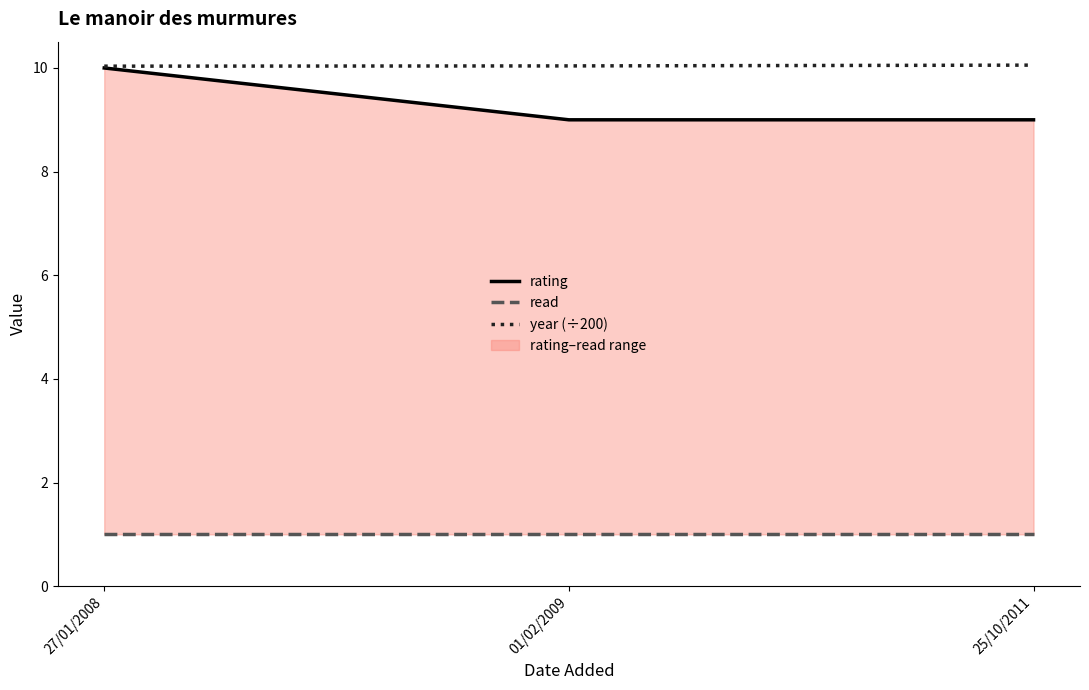

At which category is the sum across all series the highest?

27/01/2008